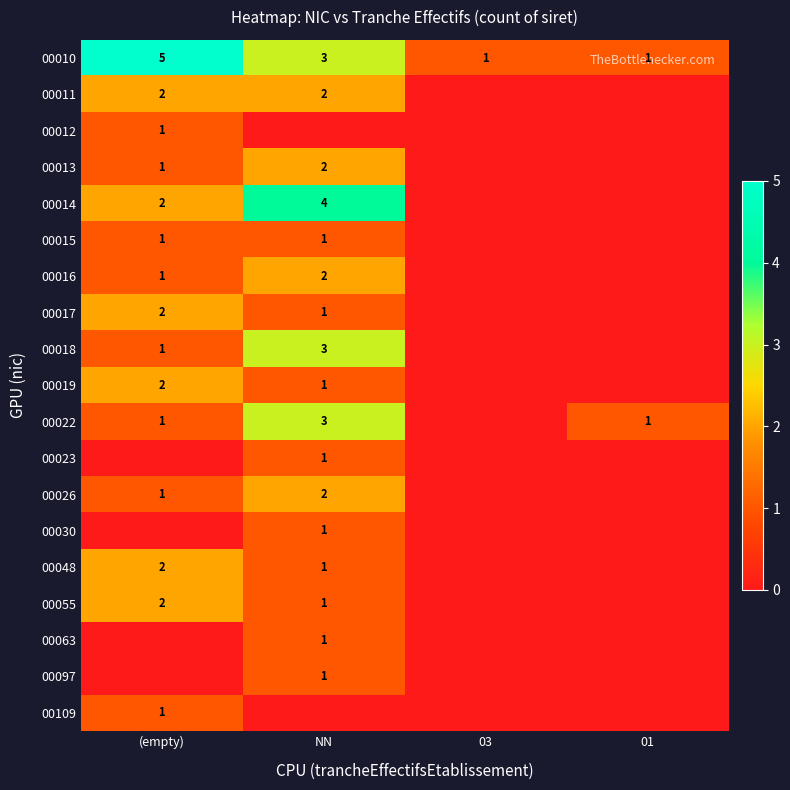

Is it true that 00017 equals 1 at (empty)?

False